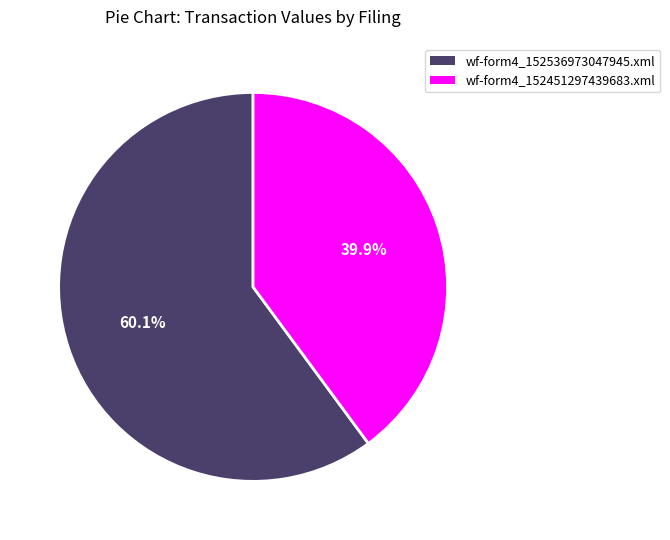

How many segments does this pie chart have?

2